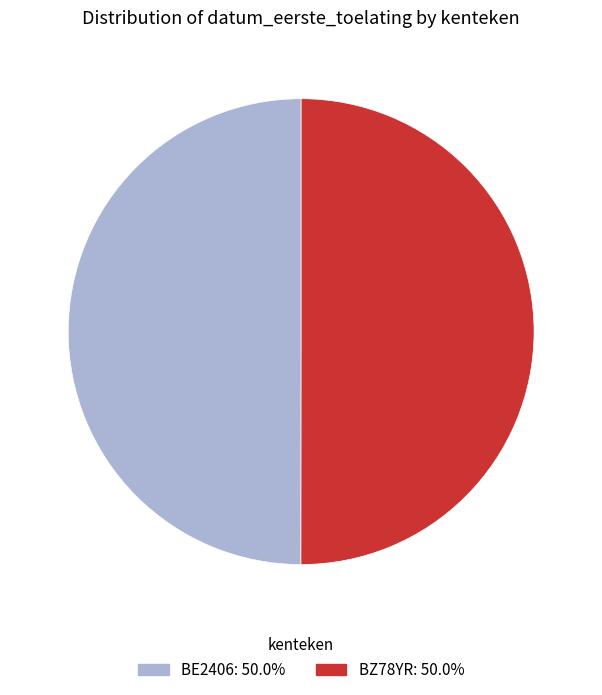

What is the ratio of the value at BZ78YR to the value at BE2406?

1.0